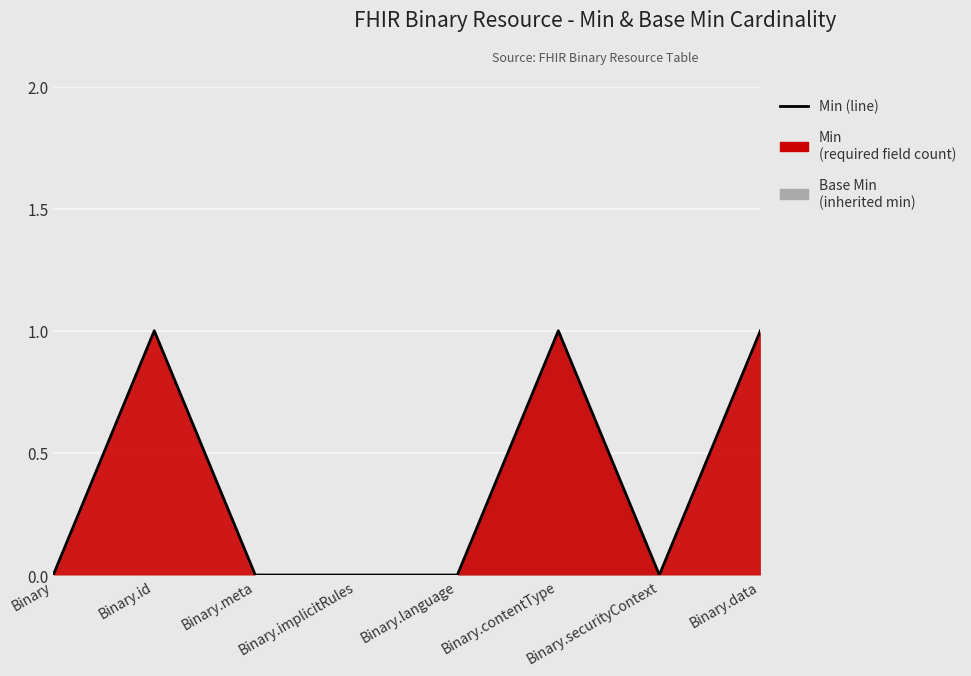

List the labels in order of value, largest first.

Binary.id, Binary.contentType, Binary.data, Binary, Binary.meta, Binary.implicitRules, Binary.language, Binary.securityContext